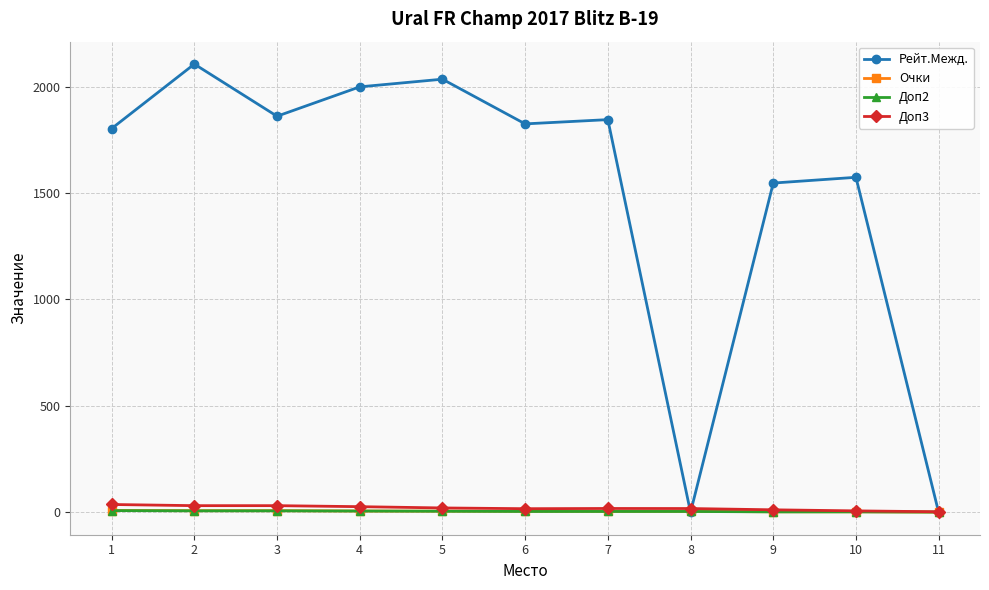

At how many categories does at least one series exceed 1143?

9